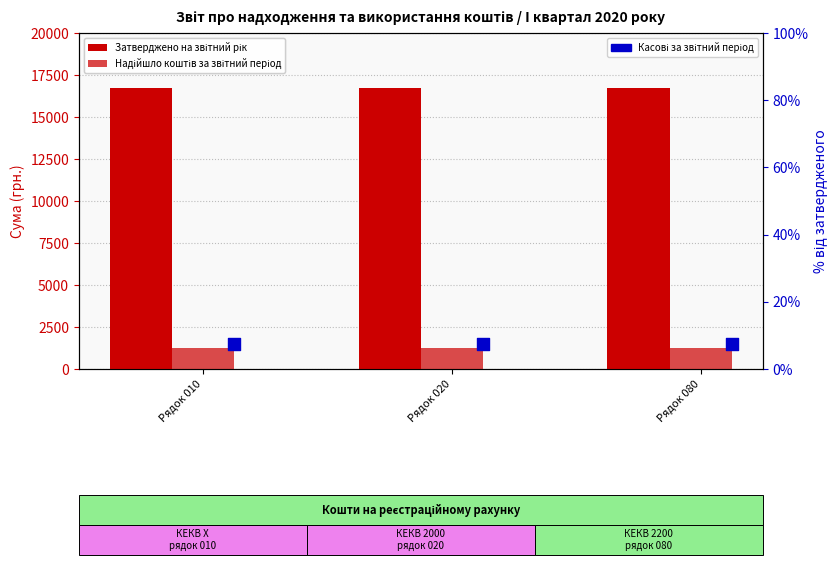

At how many categories does at least one series exceed 15214?

3